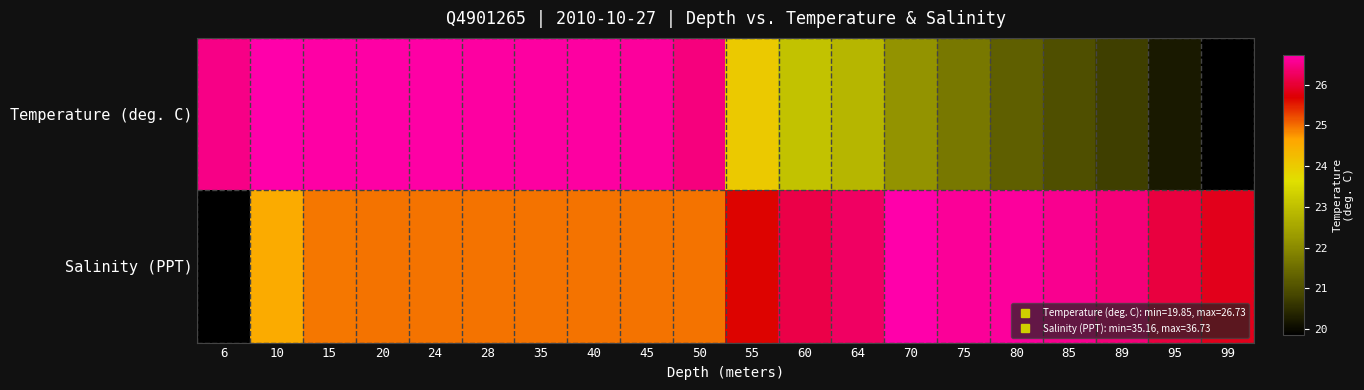

What is the total value across all series at 24?

1.7